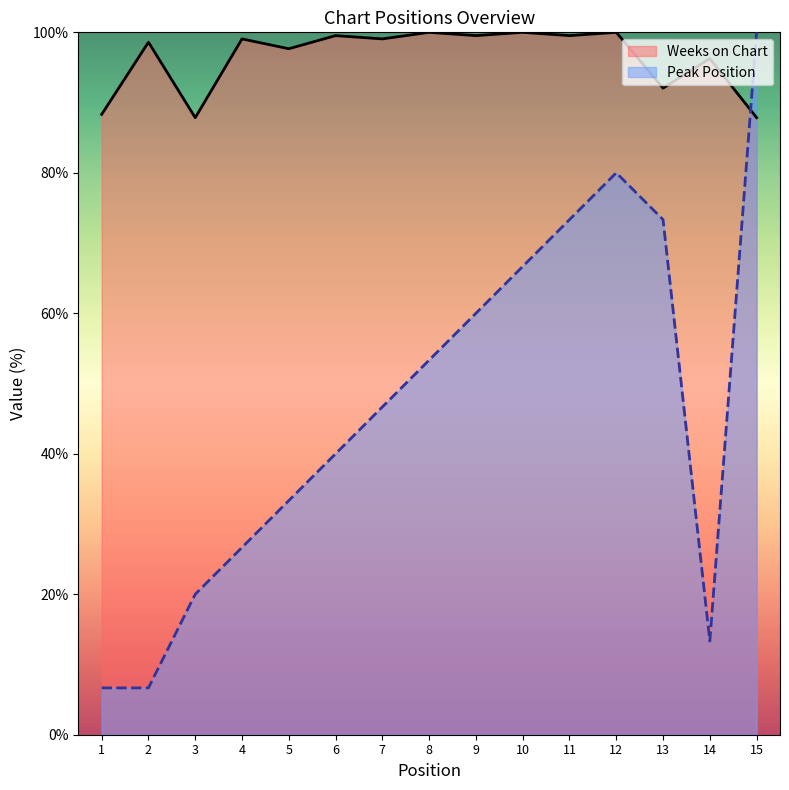

How many values in the Weeks on Chart series are below 99?

7